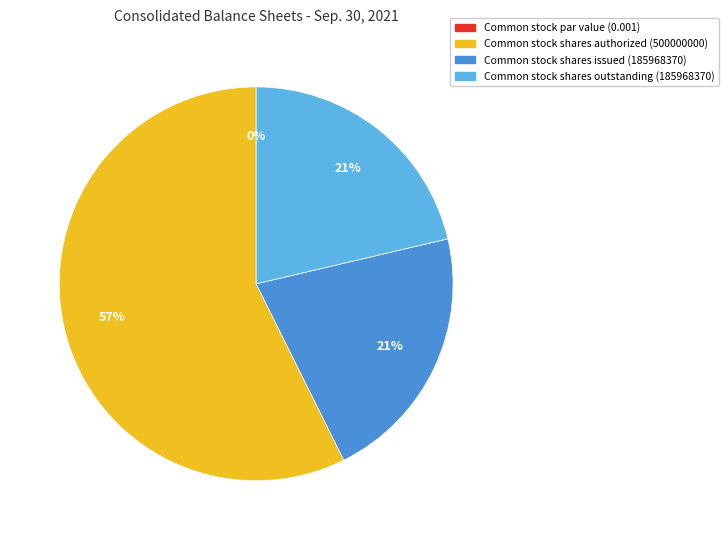

Is the sum of Common stock shares issued (185968370) and Common stock shares authorized (500000000) greater than half?

Yes